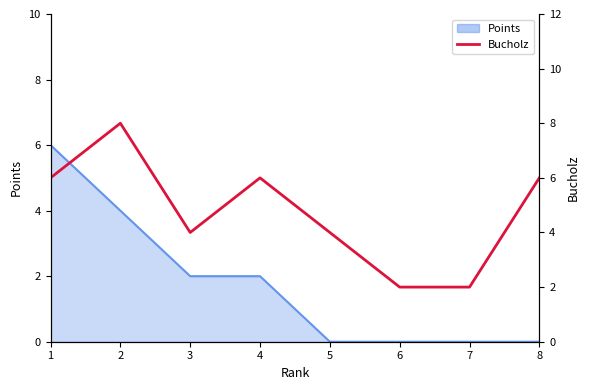

Where is the data nearest to the value 5?

1